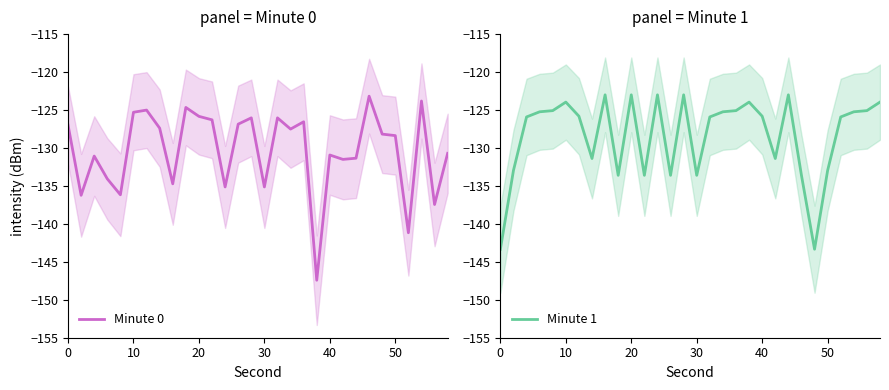

How many intersections are there between Minute 0 and Minute 1?

13